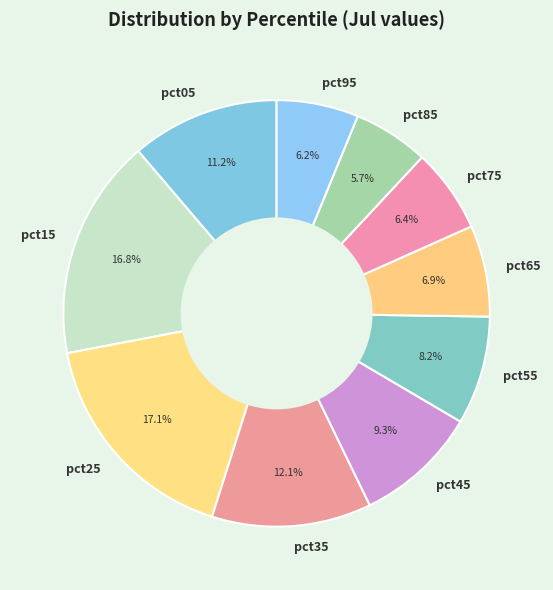

To the nearest percent, what is the difference between the pct35 and pct95 slice percentages?

6%